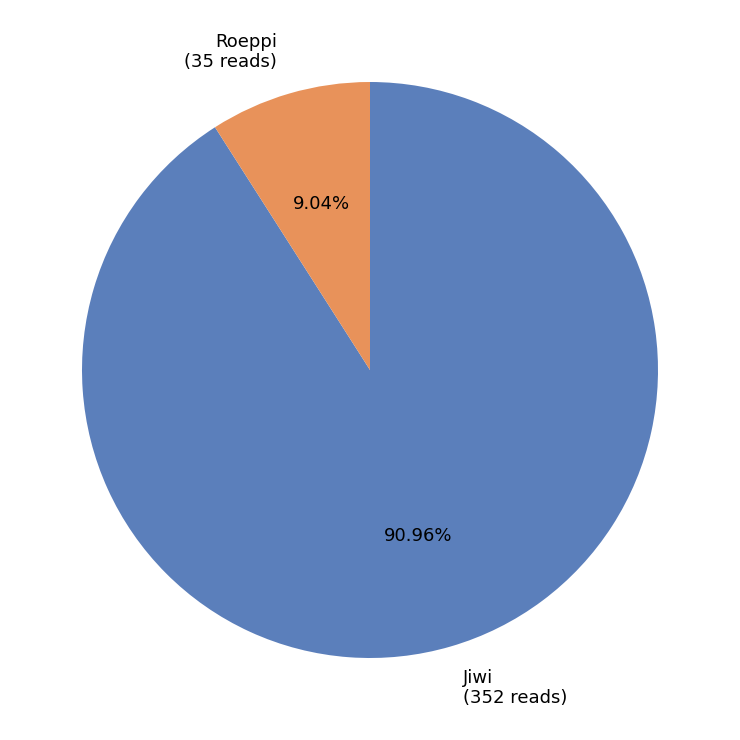

To the nearest percent, what percentage of the pie is Roeppi?

9%